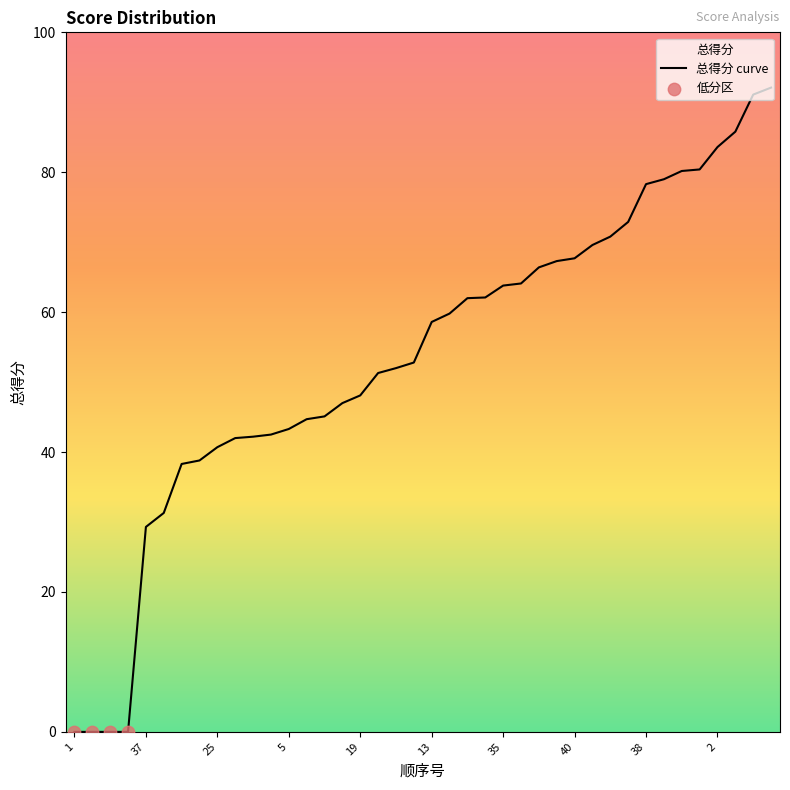

Which has a higher value, 28 or 31?

31